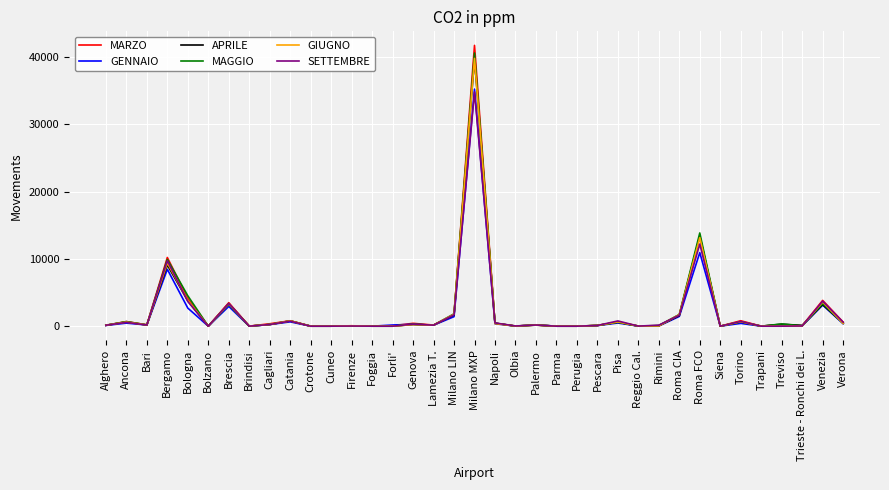

What is the average value of the GENNAIO series?

1907